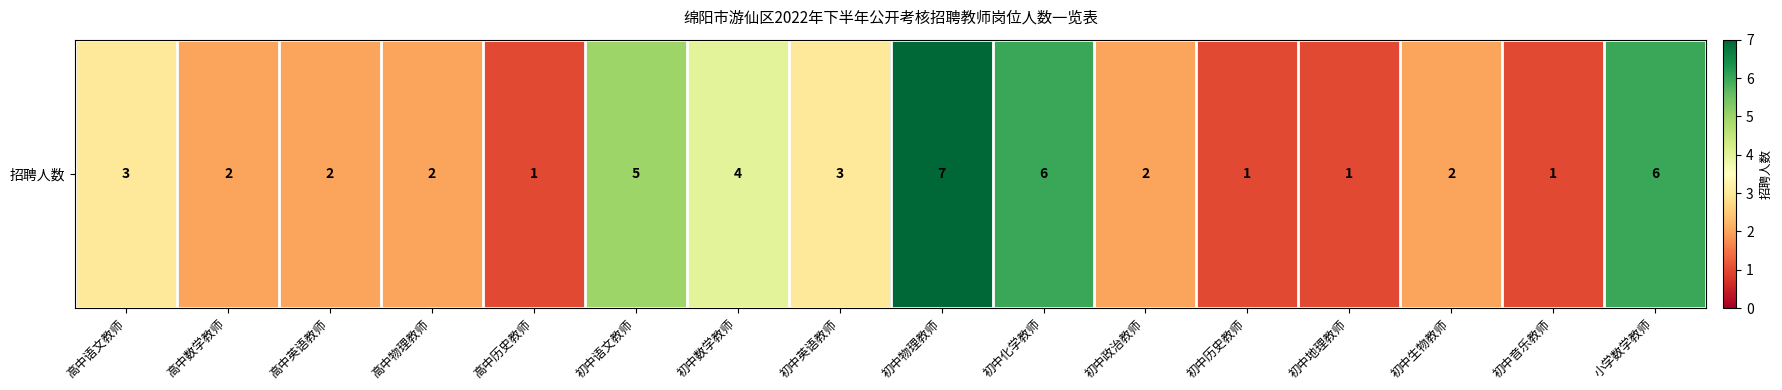

What is the change in value from 初中政治教师 to 初中地理教师?

-1